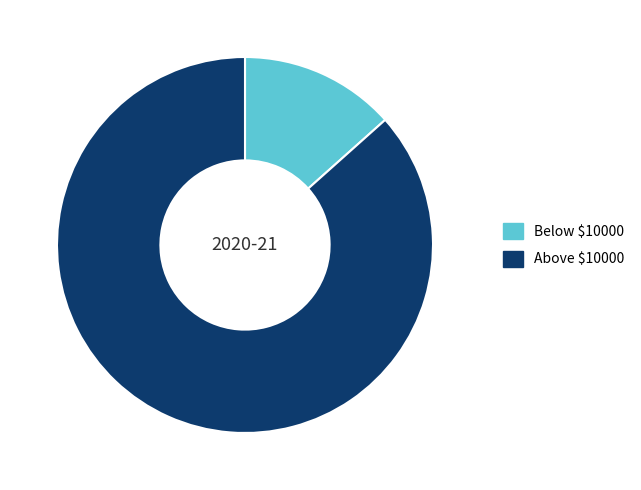

How many slices are in this pie chart?

2